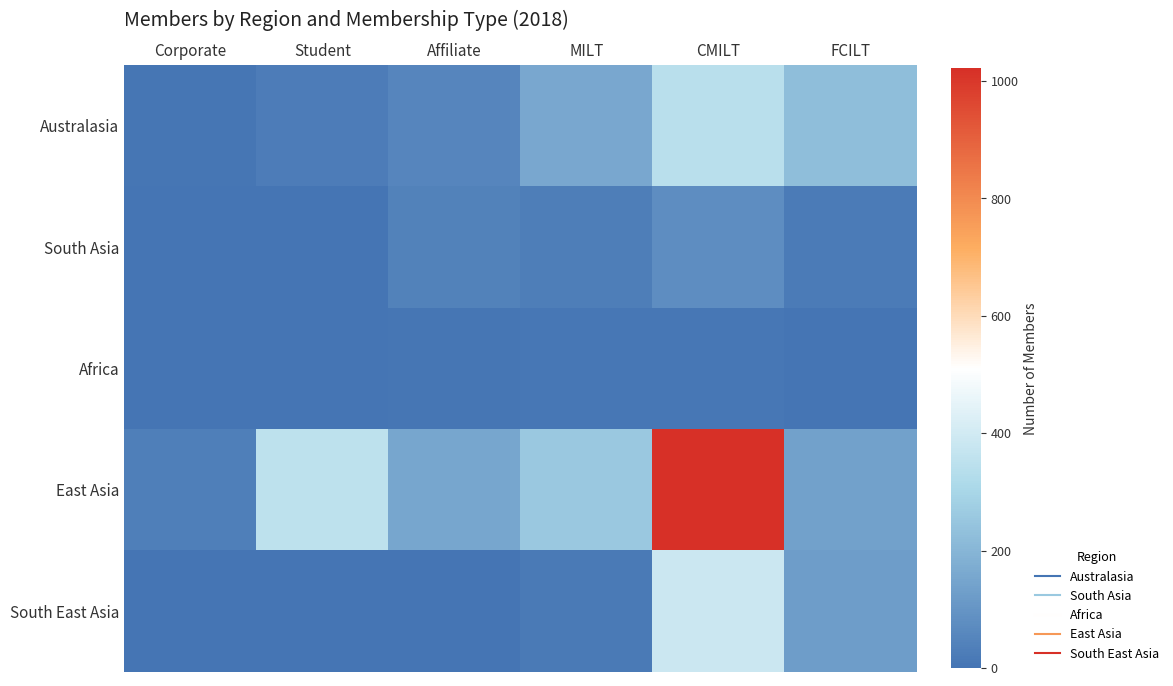

At which category does the chart reach its minimum across all series?

Corporate